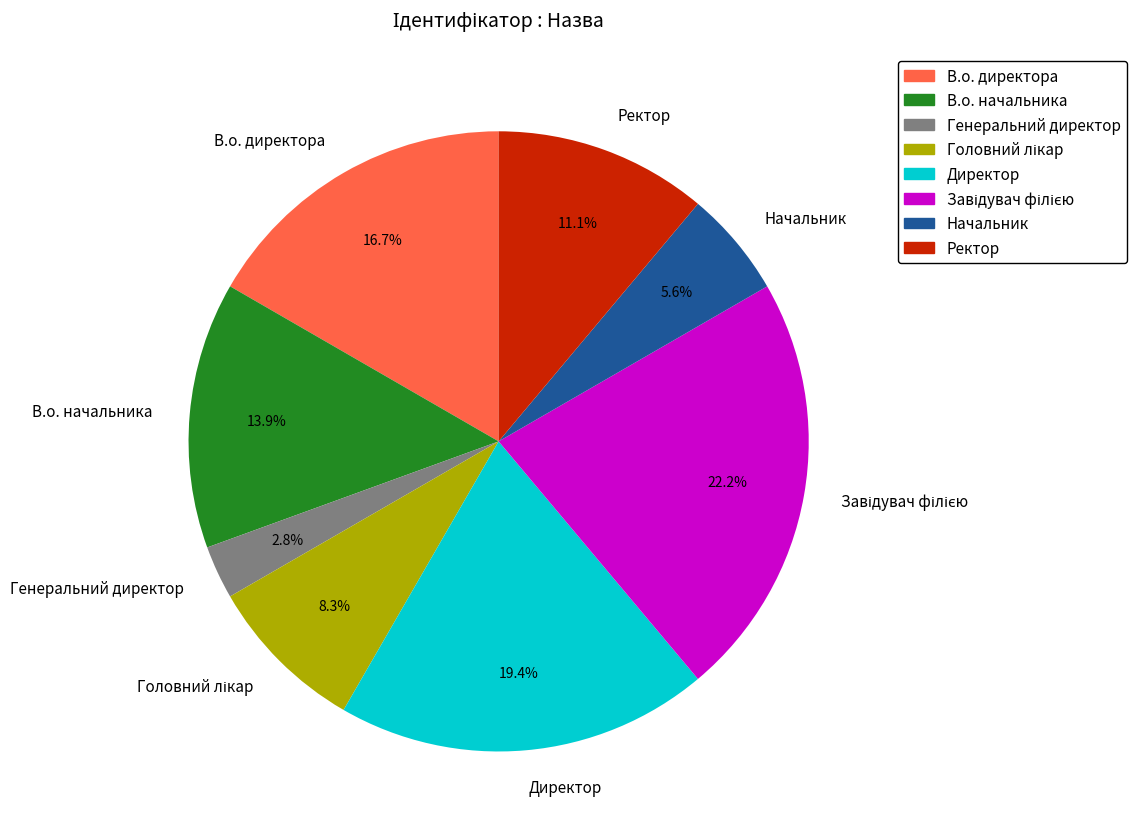

Is there a majority slice in this chart?

No